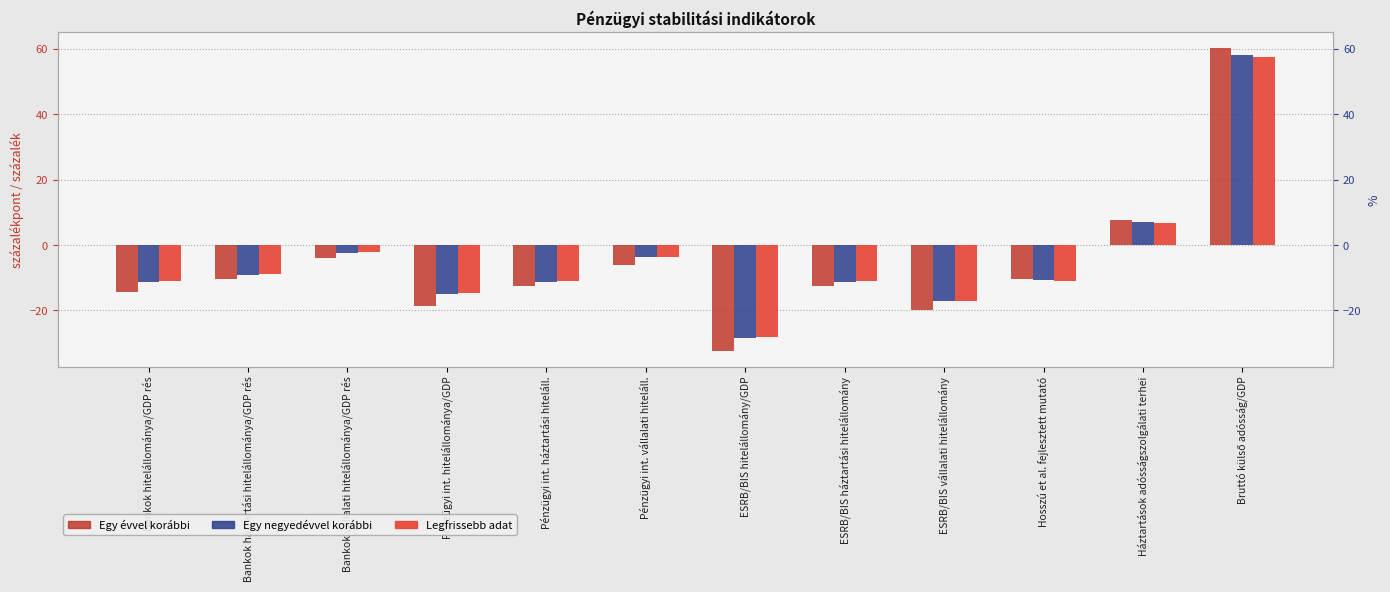

How many groups of bars are there?

12